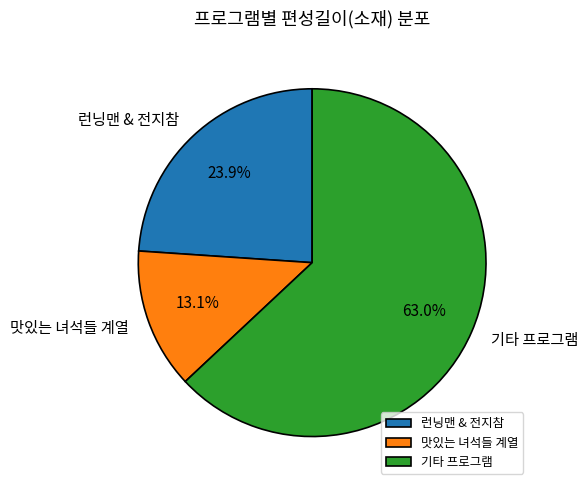

What is the total percentage of 런닝맨 & 전지참 and 맛있는 녀석들 계열?

37.0%